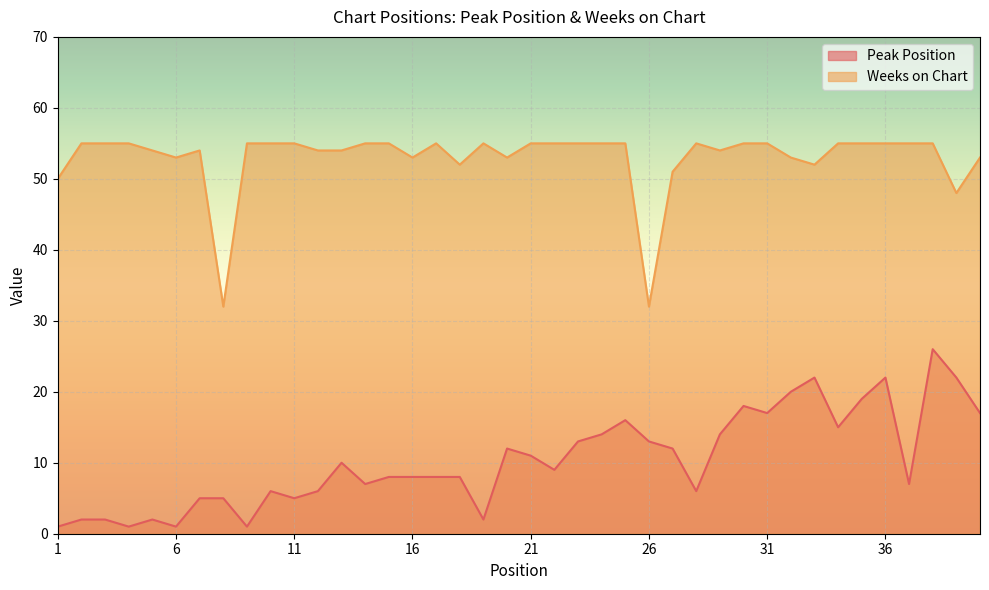

At which category is the sum across all series the highest?

38